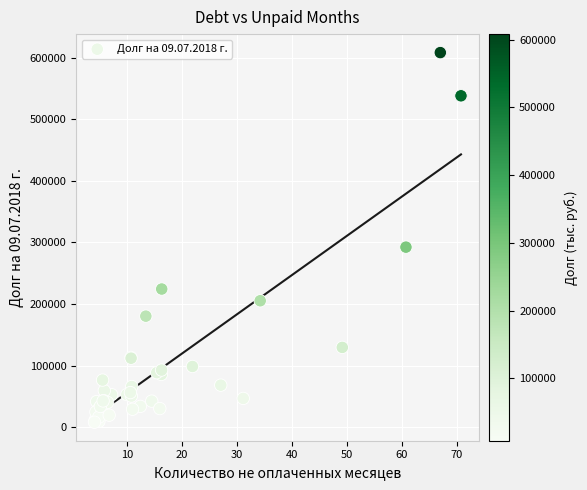

What Y value in the scatter plot is closest to 308126?

292351.5